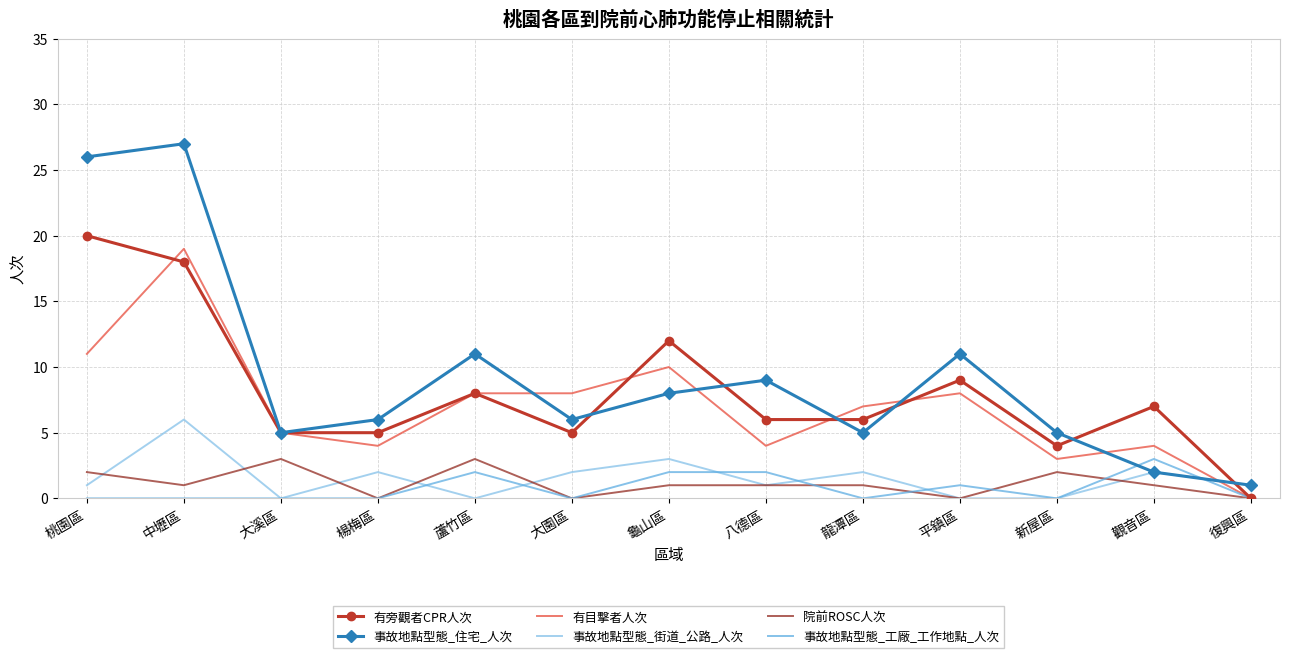

Reading left to right, what are all the values shown in this chart?

有旁觀者CPR人次: 20	18	5	5	8	5	12	6	6	9	4	7	0
事故地點型態_住宅_人次: 26	27	5	6	11	6	8	9	5	11	5	2	1
有目擊者人次: 11	19	5	4	8	8	10	4	7	8	3	4	0
事故地點型態_街道_公路_人次: 1	6	0	2	0	2	3	1	2	0	0	2	1
院前ROSC人次: 2	1	3	0	3	0	1	1	1	0	2	1	0
事故地點型態_工廠_工作地點_人次: 0	0	0	0	2	0	2	2	0	1	0	3	0